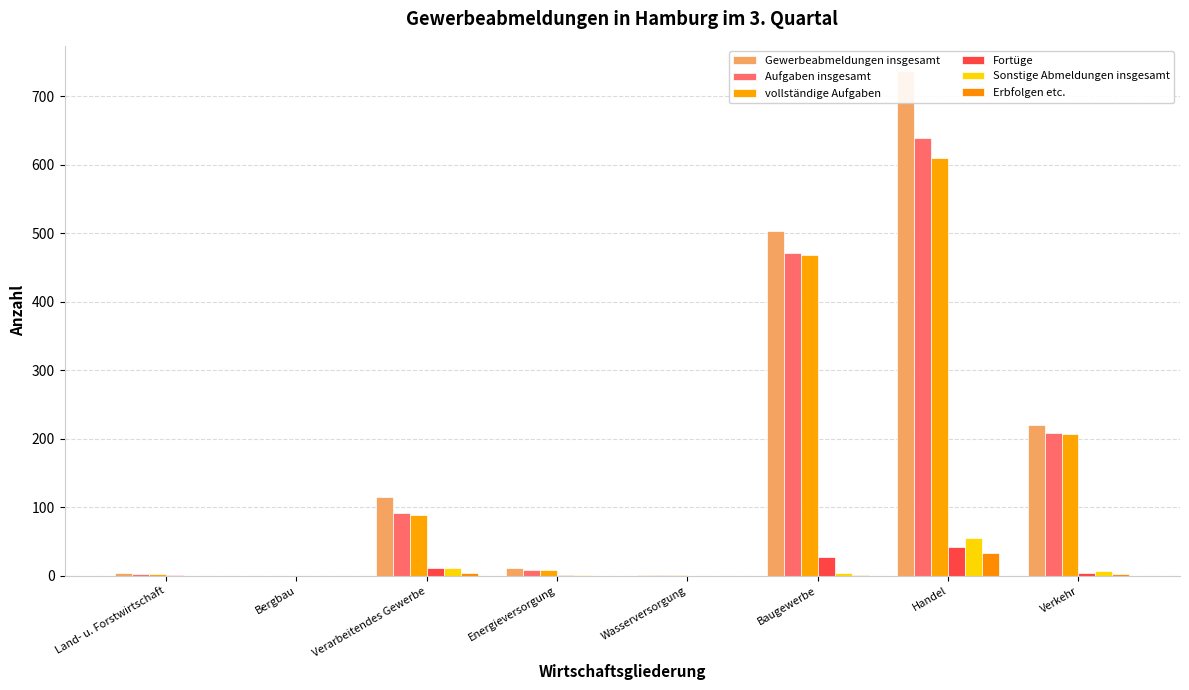

Is it true that Erbfolgen etc. equals 33 at Handel?

True